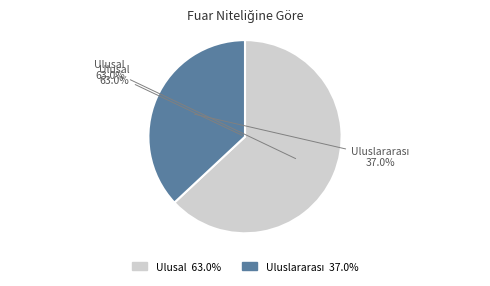

Which category has the biggest portion of the pie?

Ulusal